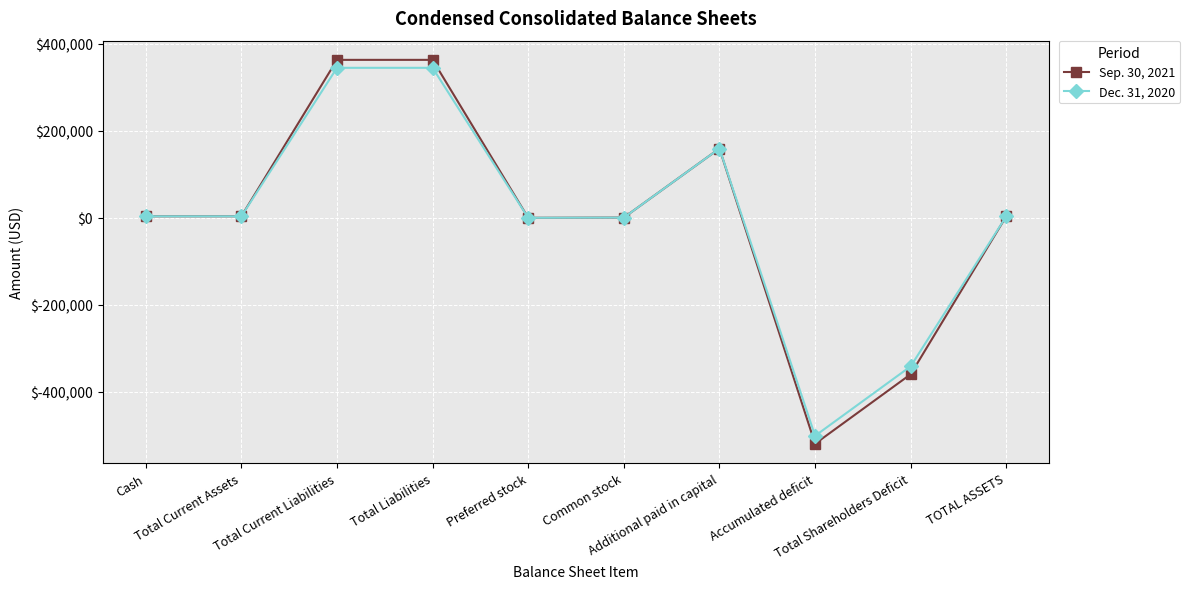

What is the minimum value shown in the chart?

-519928